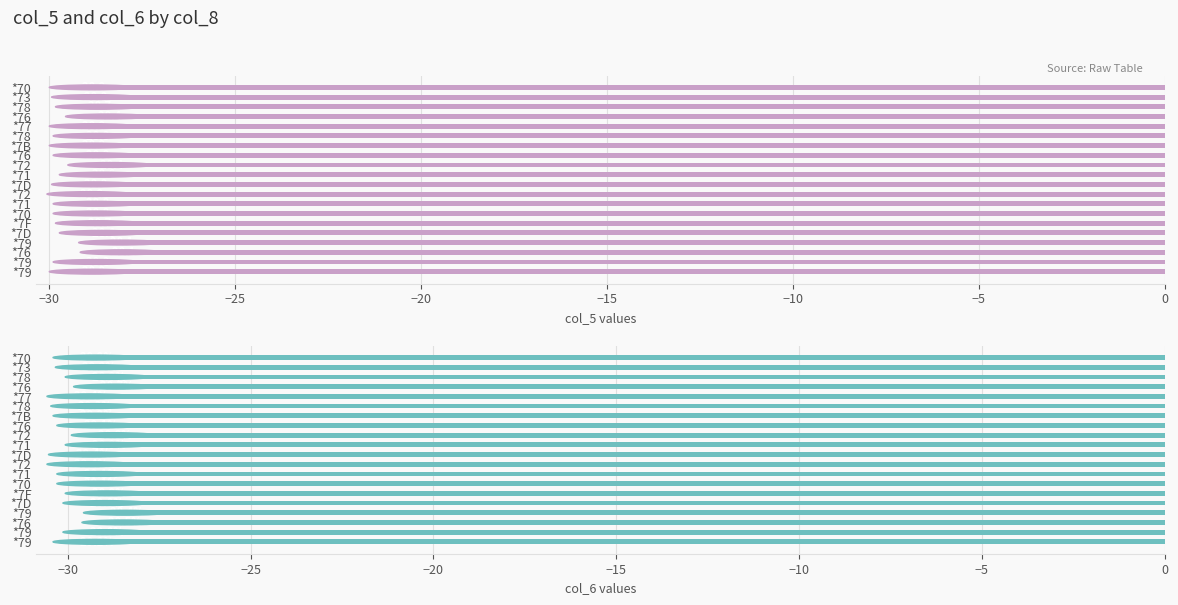

What is the spread (max minus min) of values at *71?

0.3